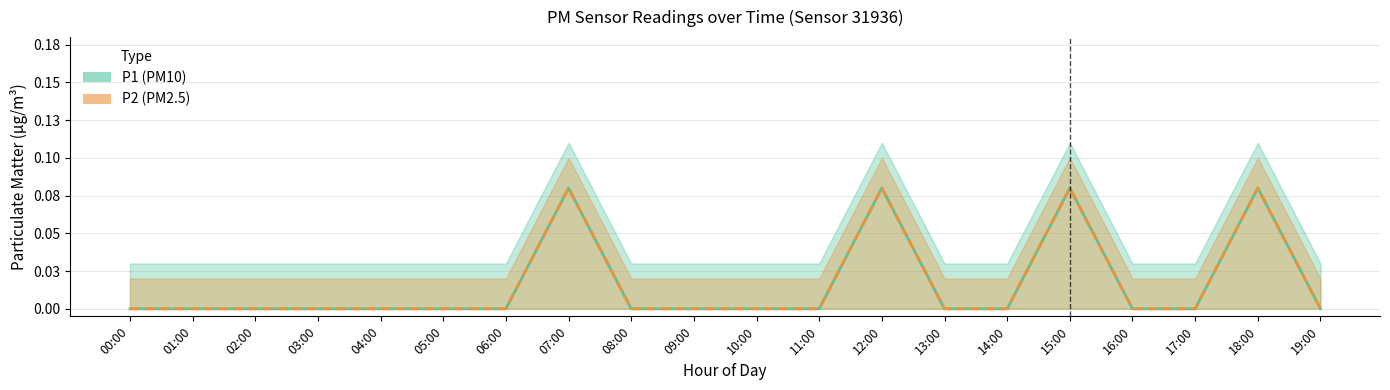

List the series in order of their peak value, highest first.

P1, P2